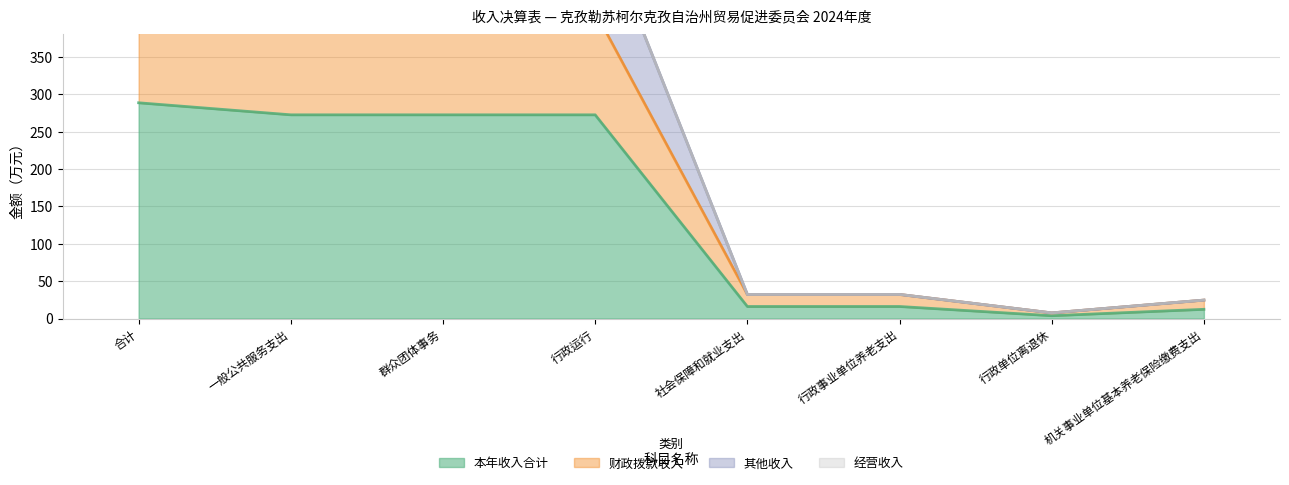

At which label does 财政拨款收入 first exceed 410?

合计